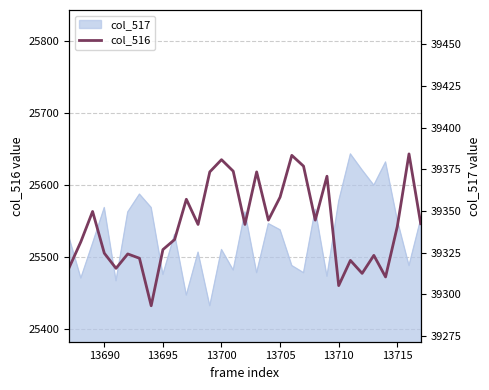

What is the value of the col_516 point at the 27th from the left?

25502